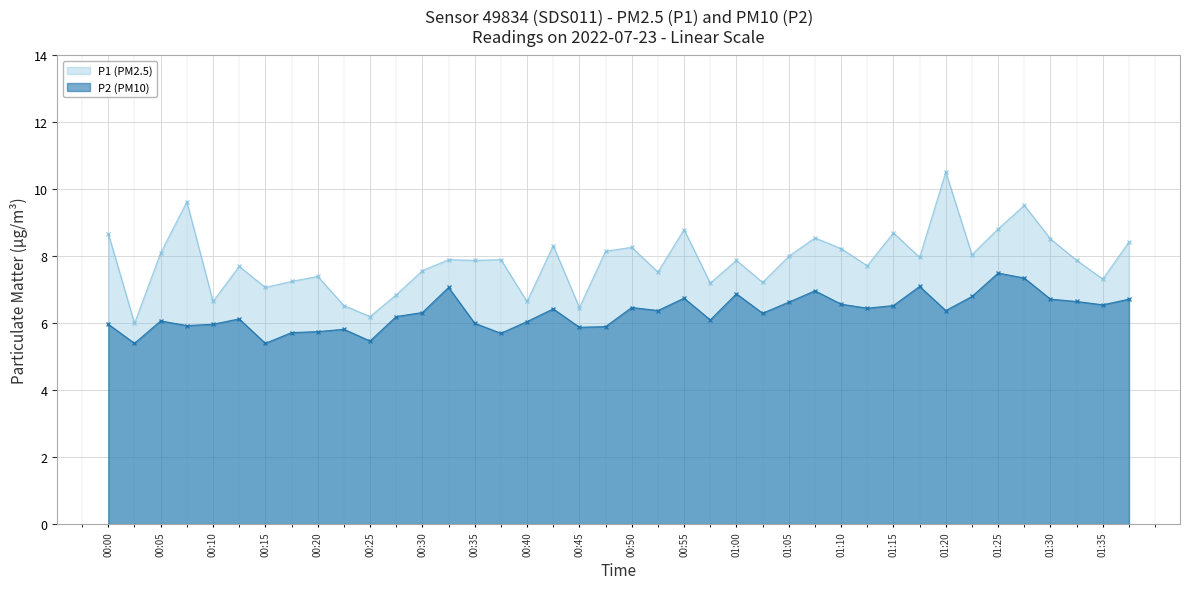

What is the label of the 31st point from the right?

00:23